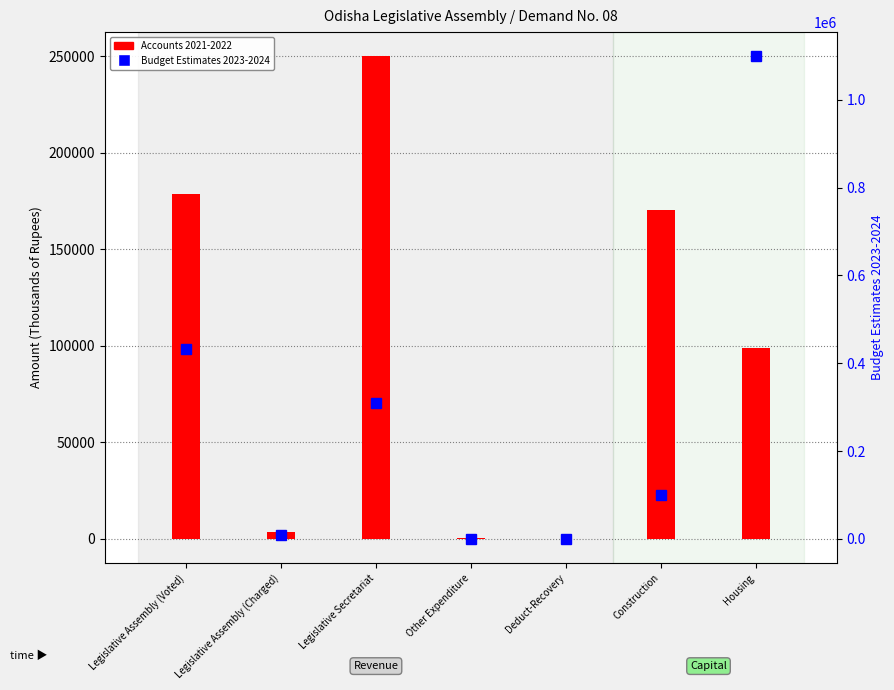

What is the label of the 1st bar from the right?

Housing